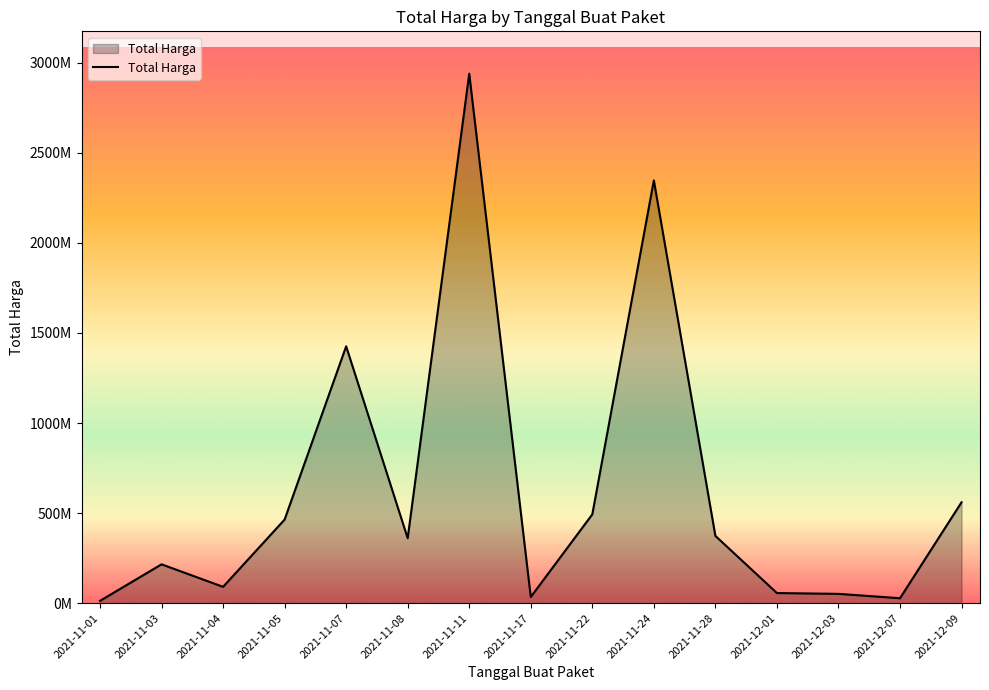

Where is the first local minimum?

2021-11-04